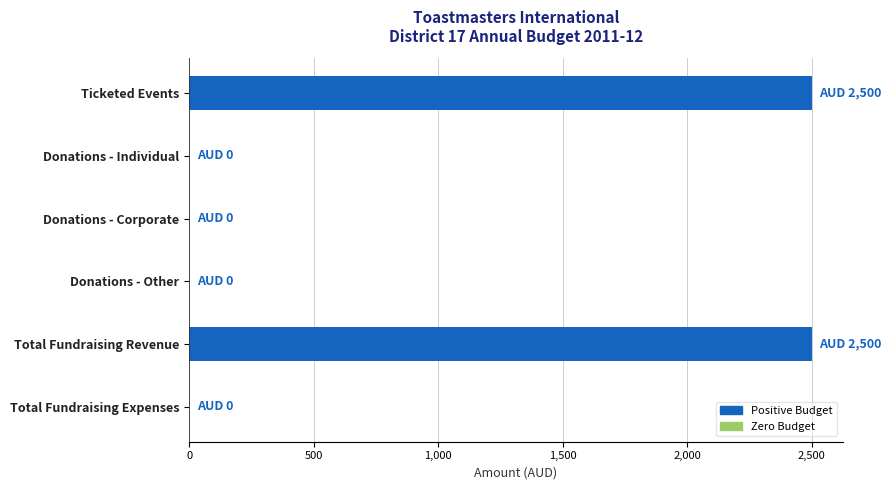

Which has a higher value, Donations - Individual or Total Fundraising Revenue?

Total Fundraising Revenue